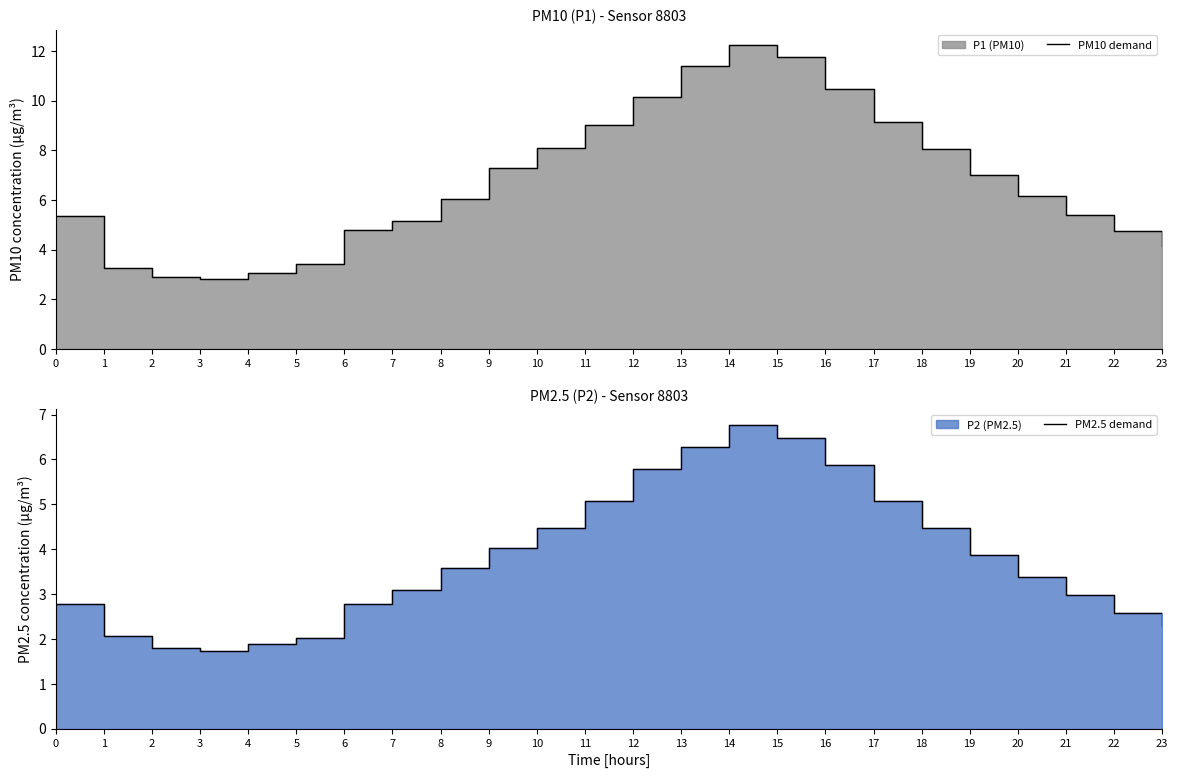

At which category is the sum across all series the highest?

14